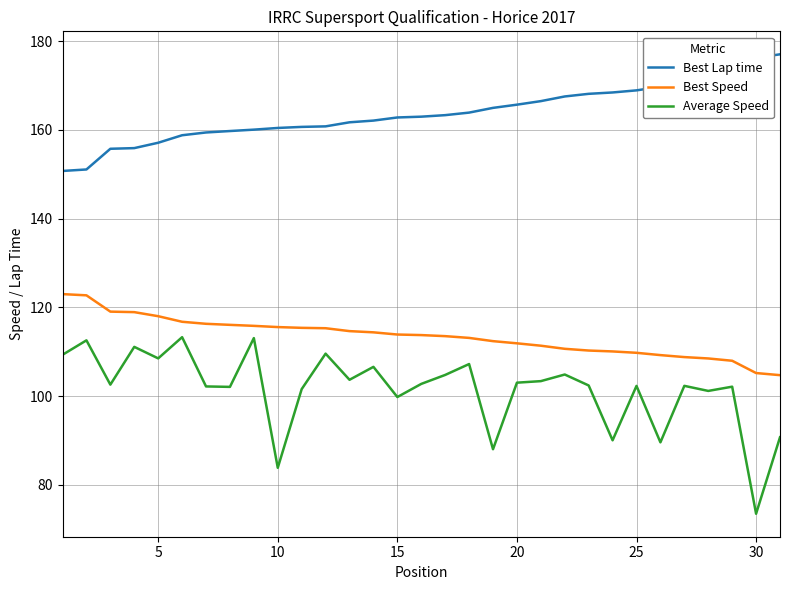

How many lines are shown in the chart?

3